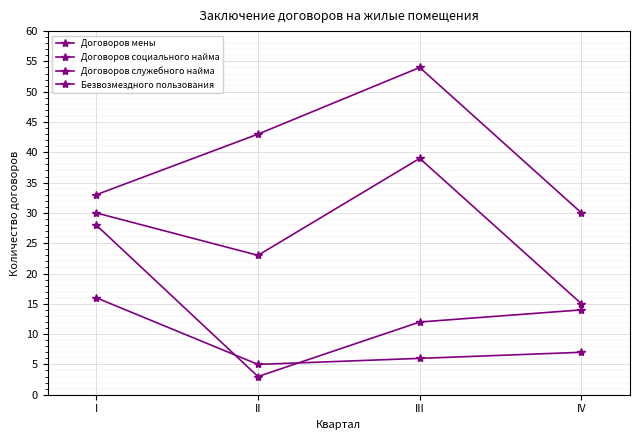

Does the chart display data point markers on the line(s)?

Yes